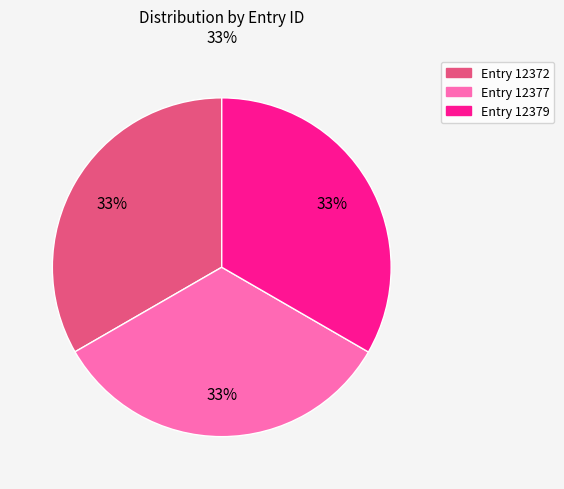

Is there any slice that represents more than half of the pie?

No